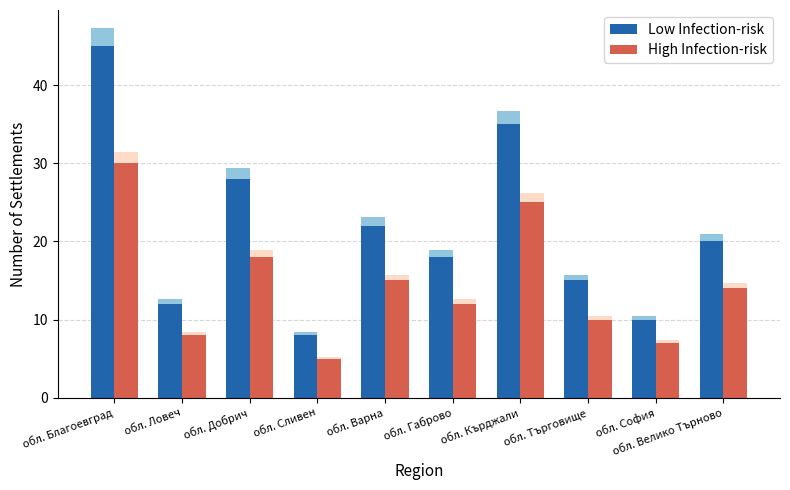

The High Infection-risk series shows 12 at обл. Габрово. True or false?

True